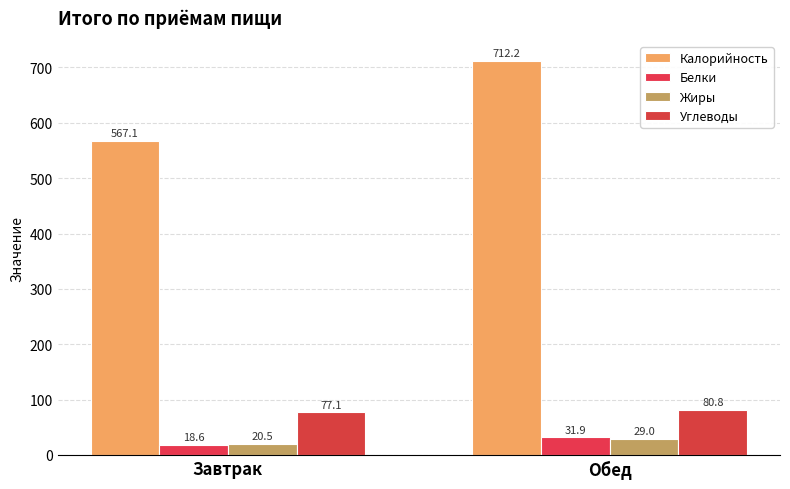

Where does the Углеводы series first go above 80?

Обед